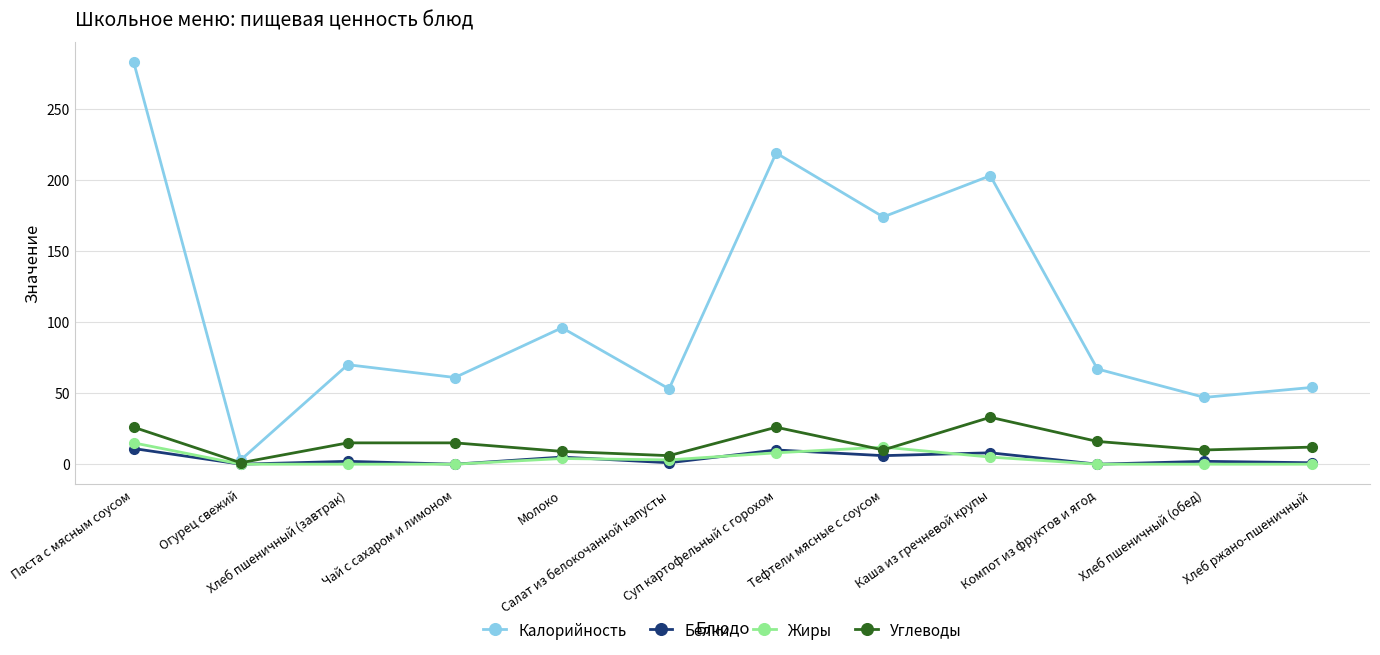

Is this an area chart (filled region under the line)?

No